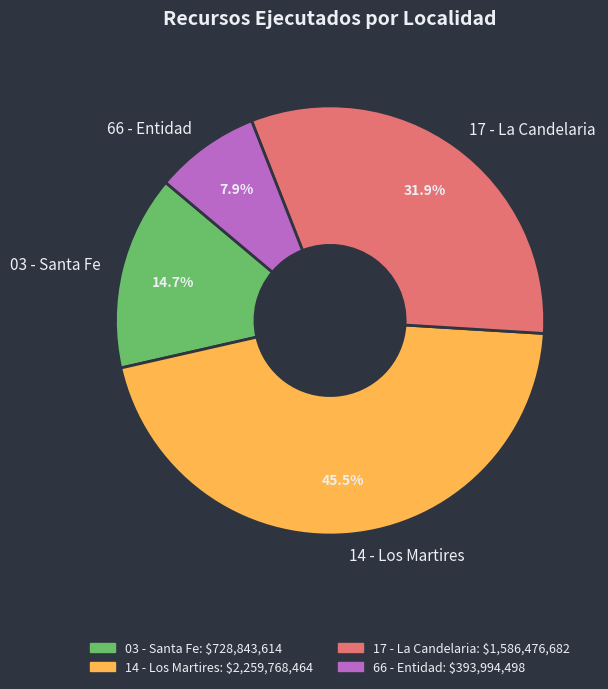

Count the number of slices in the pie.

4